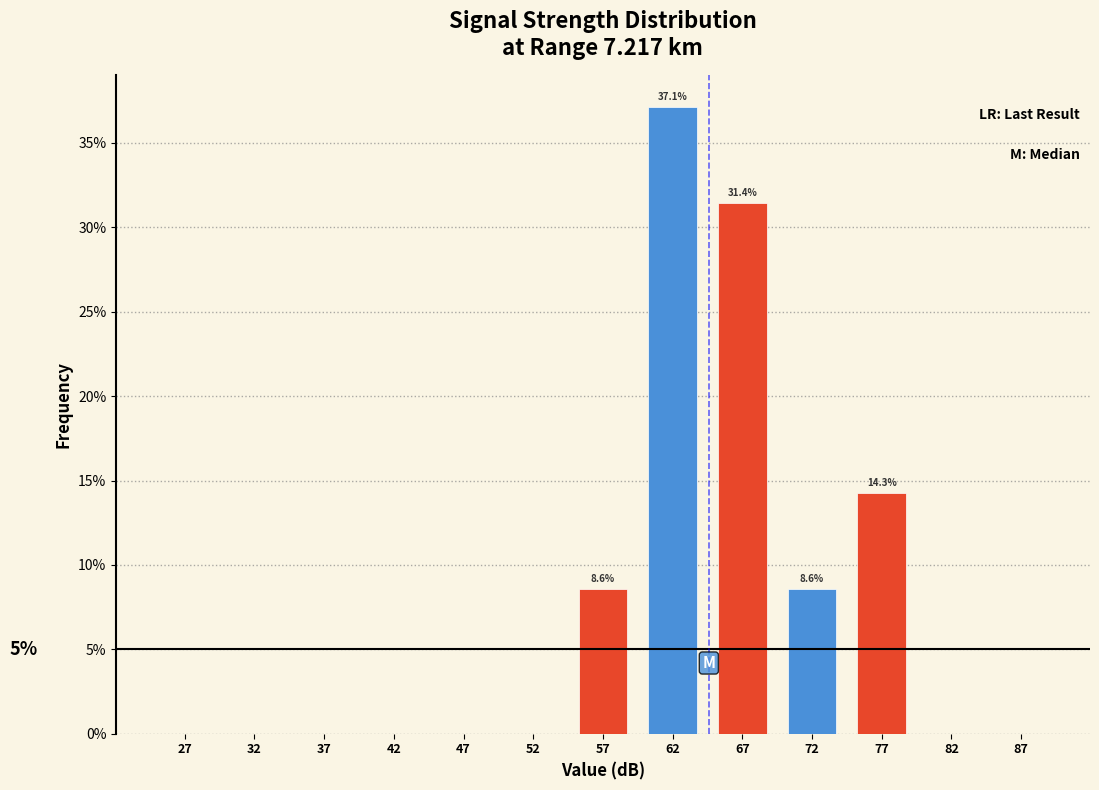

Over which range of the x-axis is the bar tallest?

60 to 65